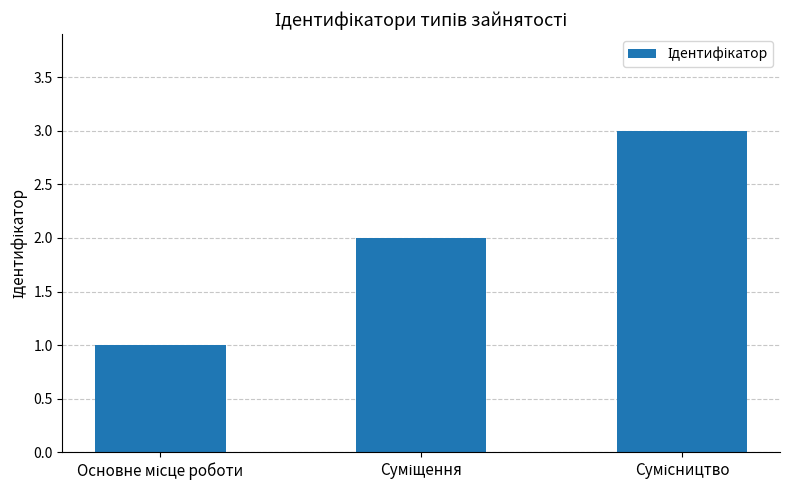

What is the greatest value displayed?

3